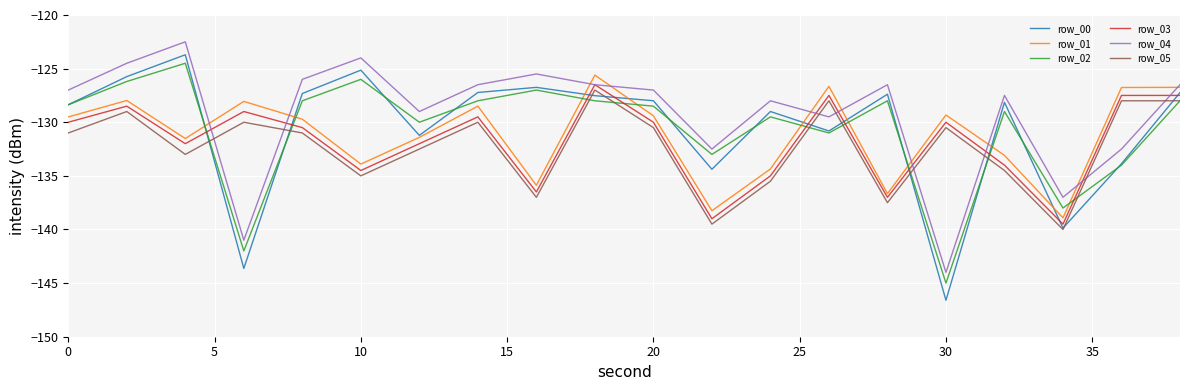

True or false: row_04 and row_01 cross at least once.

True